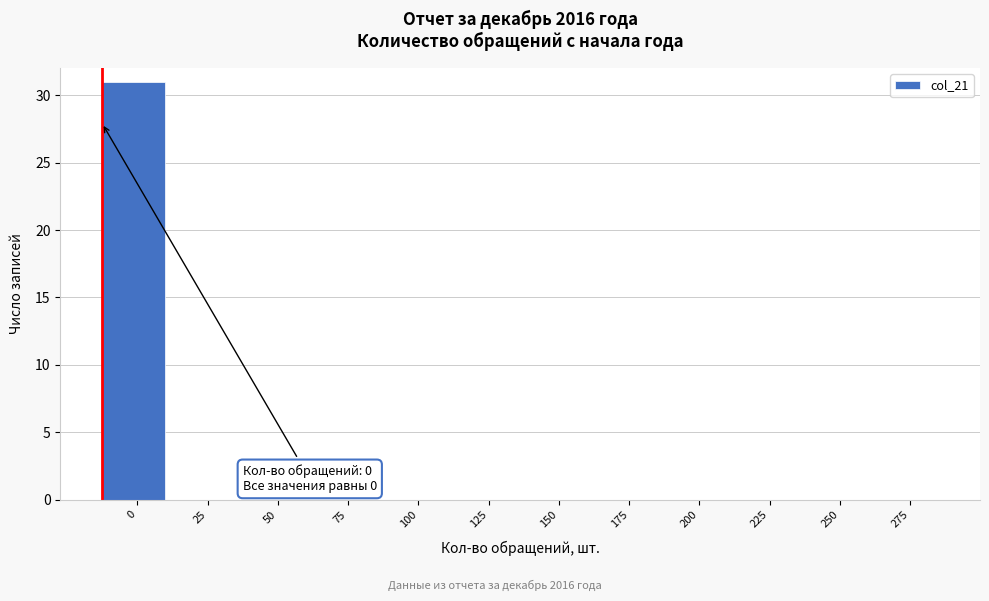

Reading left to right, list all the values displayed in this chart.

0=31	25=0	50=0	75=0	100=0	125=0	150=0	175=0	200=0	225=0	250=0	275=0